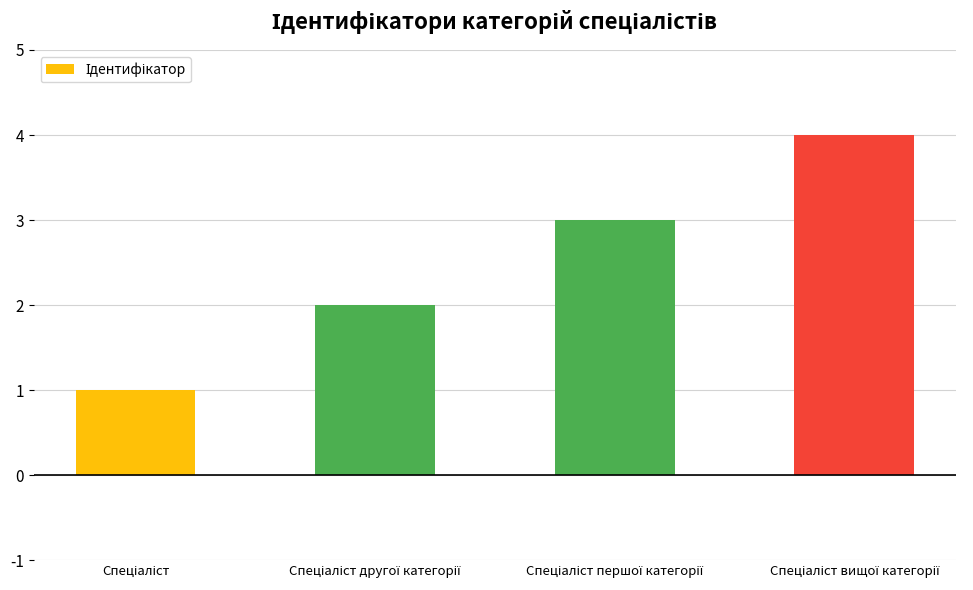

Count the number of categories in the chart.

4